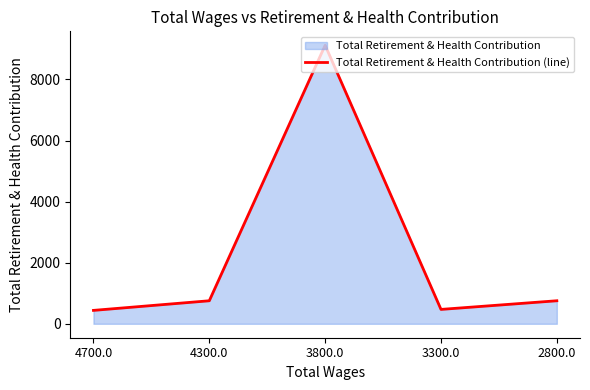

What value does the data have at 3800.0?

9118